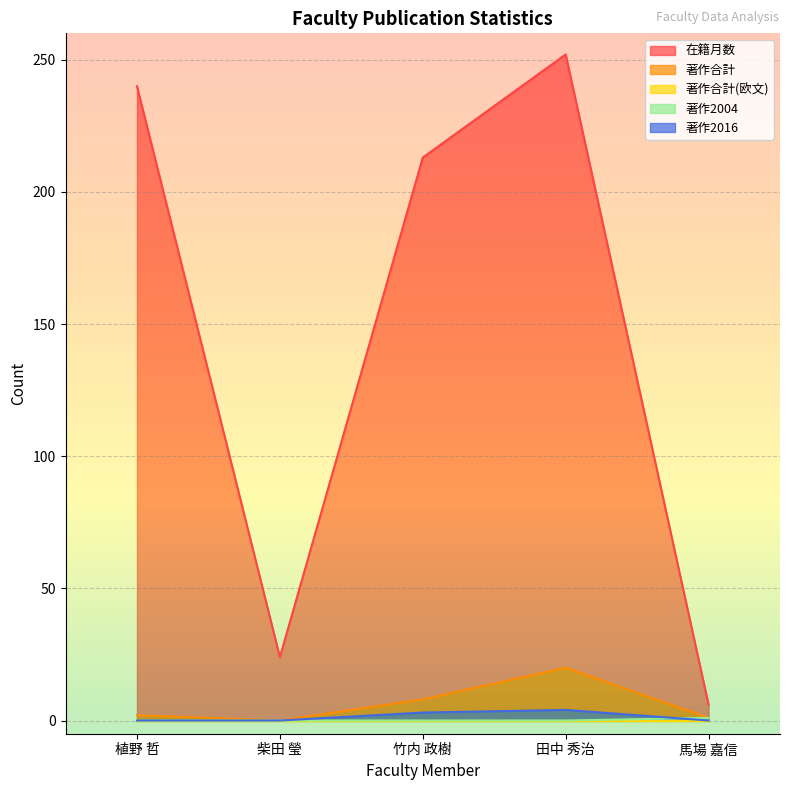

How many interior local peaks does the 在籍月数 series have?

1